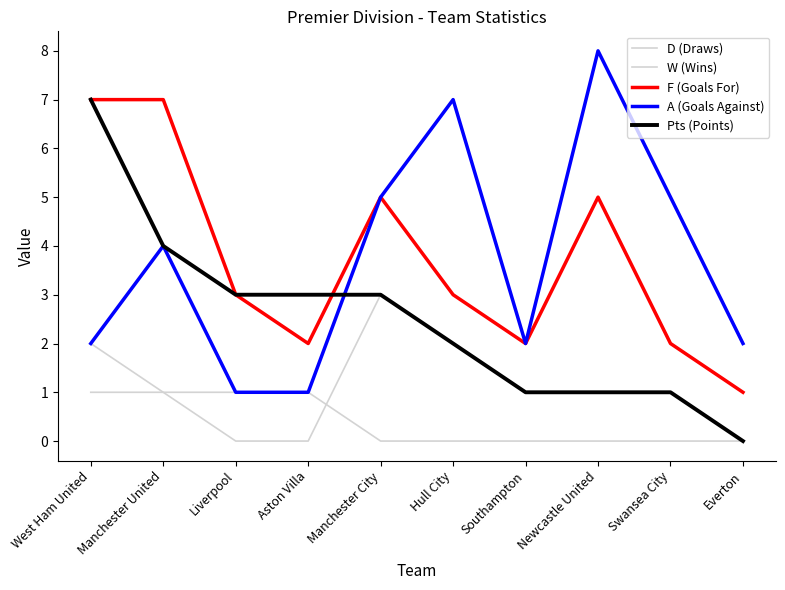

At how many categories does at least one series exceed 3?

6